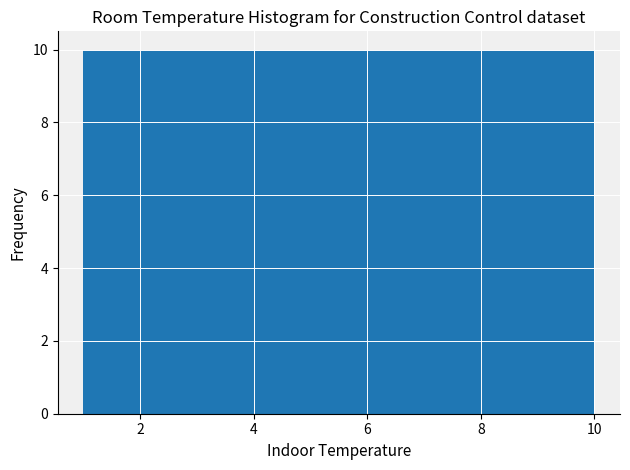

How tall is the bar that spans 2.8 to 3.7 on the x-axis? Neither the bar edges nor the heights are printed on the chart, so give them approximately, as read against the axes.

10